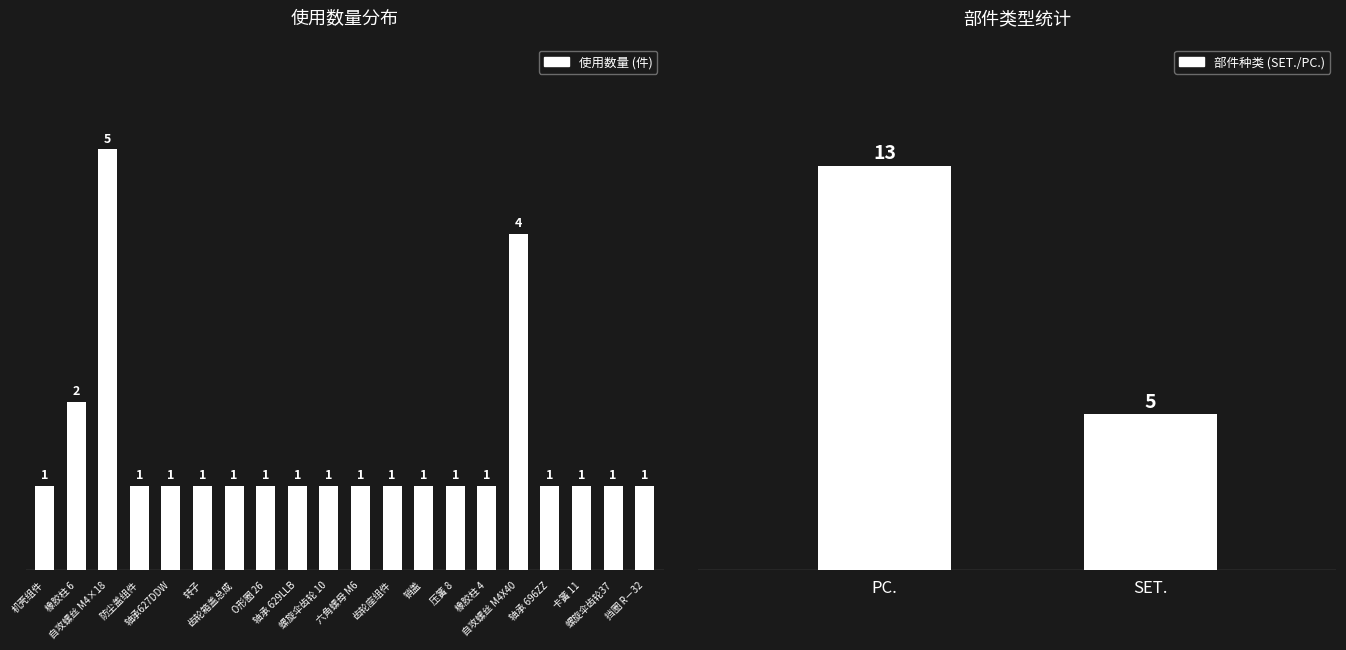

Rank the categories by value from lowest to highest.

机壳组件, 防尘盖组件, 轴承627DDW, 转子, 齿轮箱盖总成, O形圈 26, 轴承 629LLB, 螺旋伞齿轮 10, 六角螺母 M6, 齿轮座组件, 销盖, 压簧 8, 橡胶柱 4, 轴承 696ZZ, 卡簧 11, 螺旋伞齿轮37, 挡圈 R－32, 橡胶柱 6, 自攻螺丝 M4X40, 自攻螺丝 M4×18